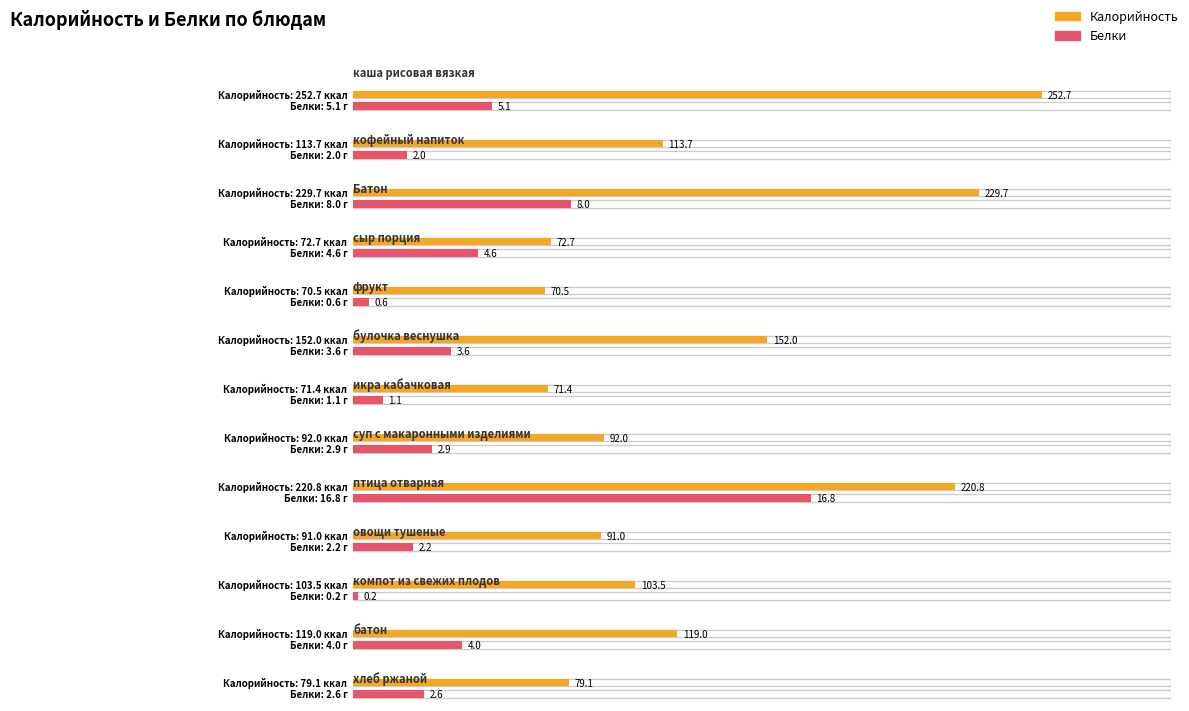

Rank the series at Батон from lowest to highest value.

Белки, Калорийность